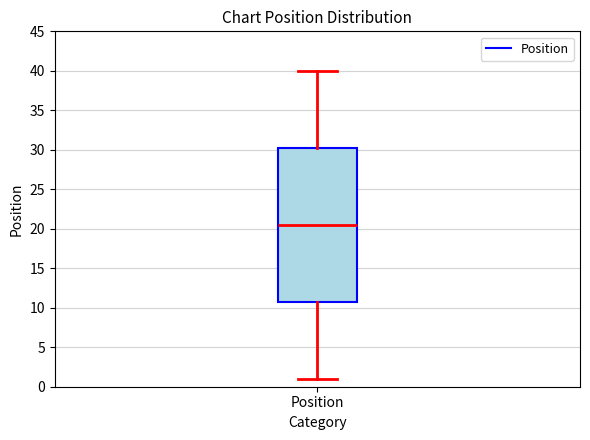

Where does the median line of the box for Position sit on the y-axis? The values are not printed on the chart, so give them approximately, as read against the axis.

20.5